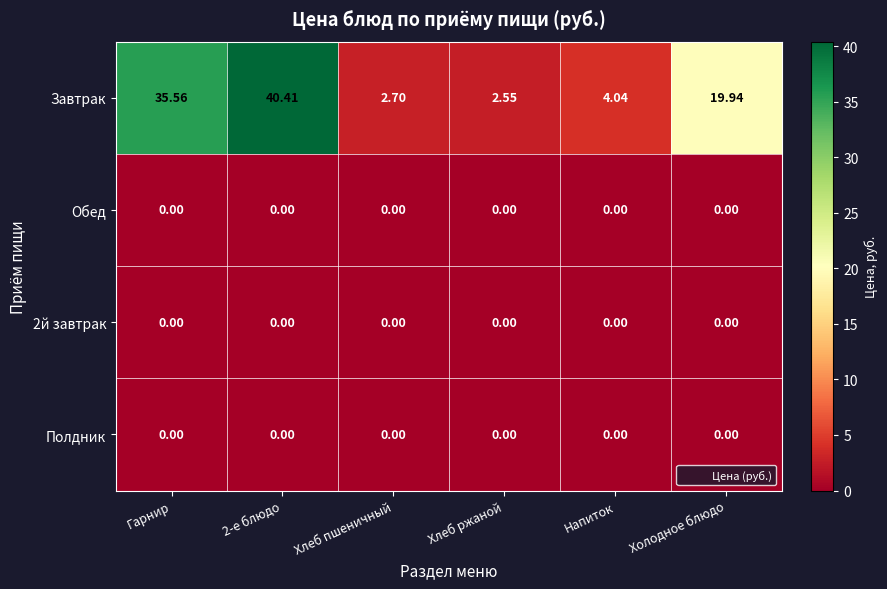

Which series has the largest range (max minus min)?

Завтрак